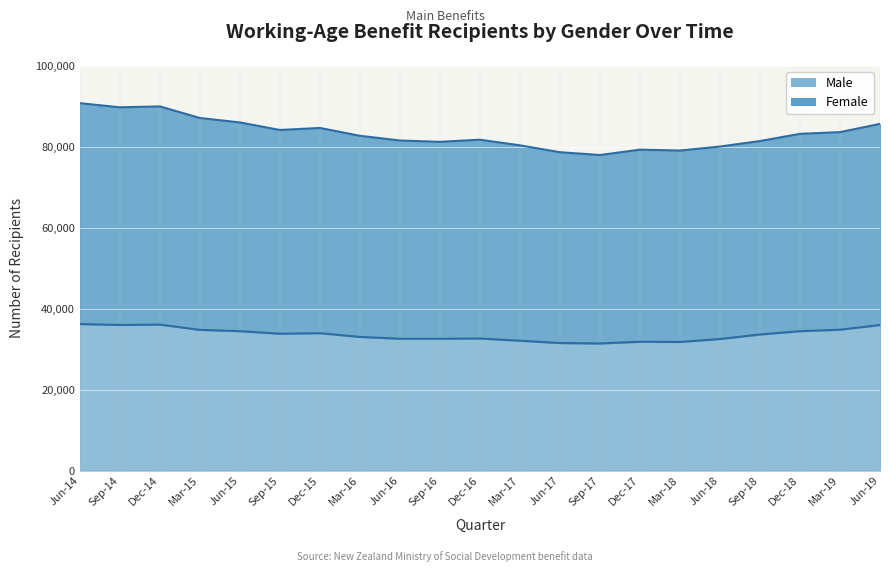

True or false: there are more than 0 points higher than both neighbors.

True